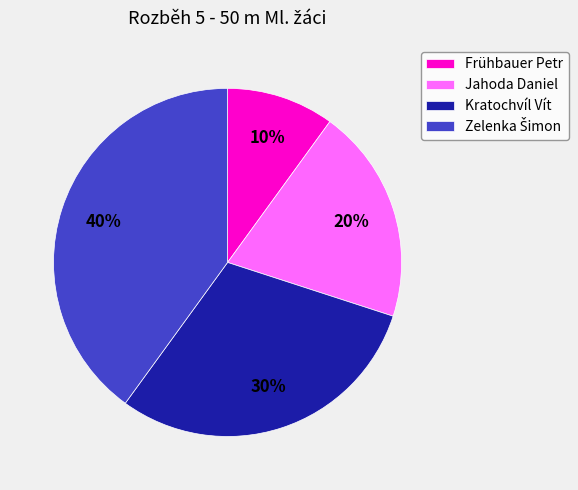

Which has a higher value, Kratochvíl Vít or Frühbauer Petr?

Kratochvíl Vít